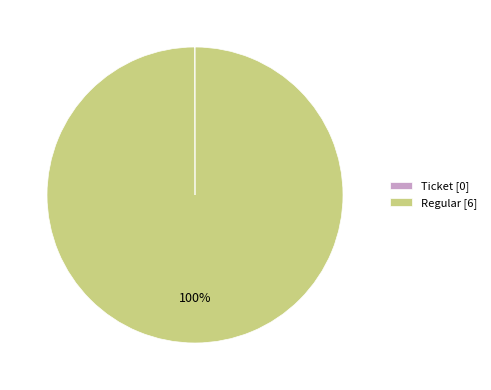

Is Regular [6] the majority of the pie?

Yes